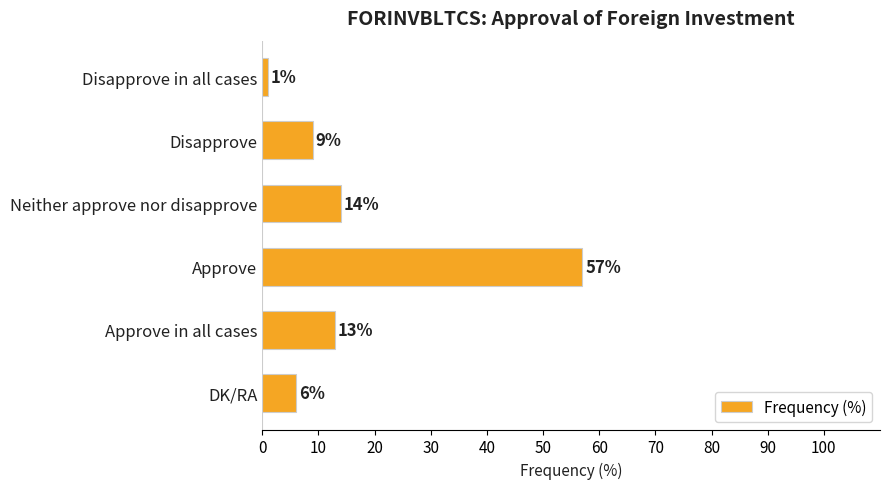

What is the sum of all values?

100